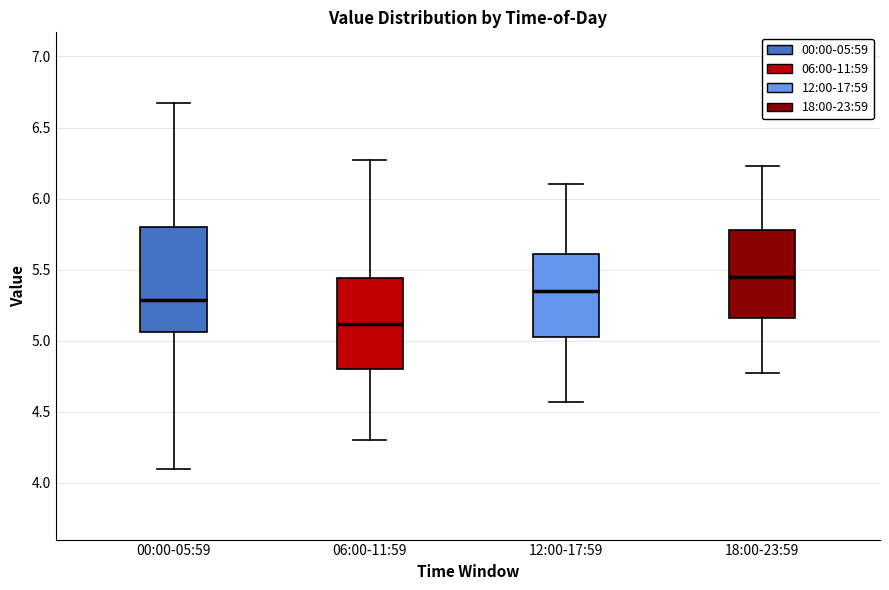

Reading left to right, transcribe this box plot: for each box, give where its median line is, the range the box spans, and where its two whiskers end, as read against the y-axis. The values are not printed on the chart, so give them approximately, as read against the axis.

00:00-05:59: median 5.30, box 5.05 to 5.80, whiskers 4.10 to 6.65
06:00-11:59: median 5.10, box 4.80 to 5.45, whiskers 4.30 to 6.25
12:00-17:59: median 5.35, box 5.00 to 5.60, whiskers 4.55 to 6.10
18:00-23:59: median 5.45, box 5.15 to 5.80, whiskers 4.75 to 6.25